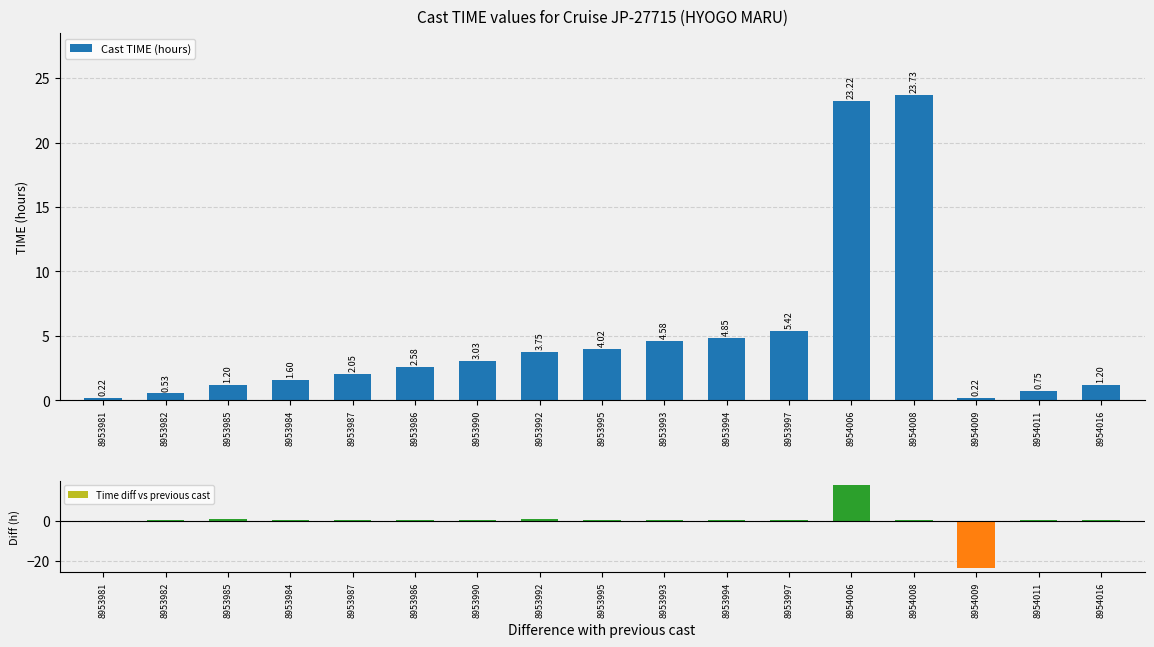

What is the difference between the Cast TIME (hours) values at 8953987 and 8953997?

3.4